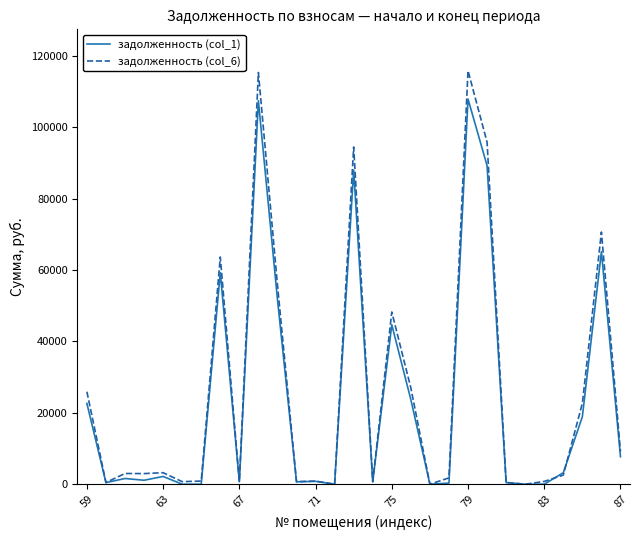

What is the highest value of the задолженность (col_6) series?

115815.9